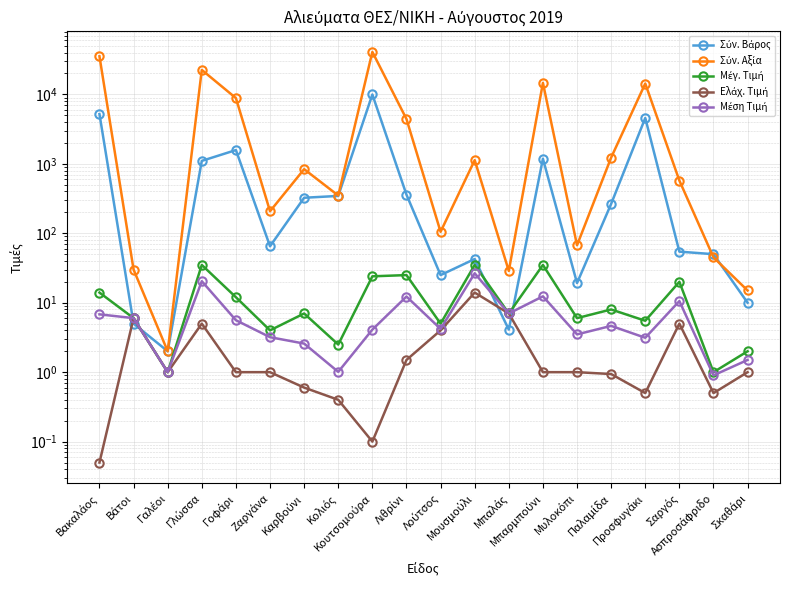

True or false: Μέση Τιμή and Μέγ. Τιμή cross at least once.

False